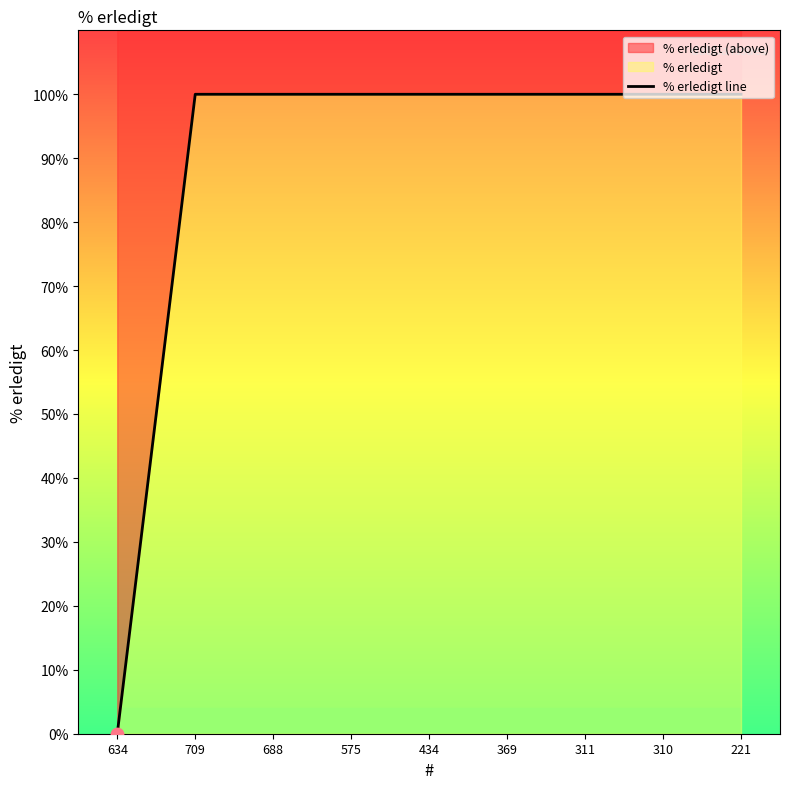

What is the change in value from 634 to 434?

+100